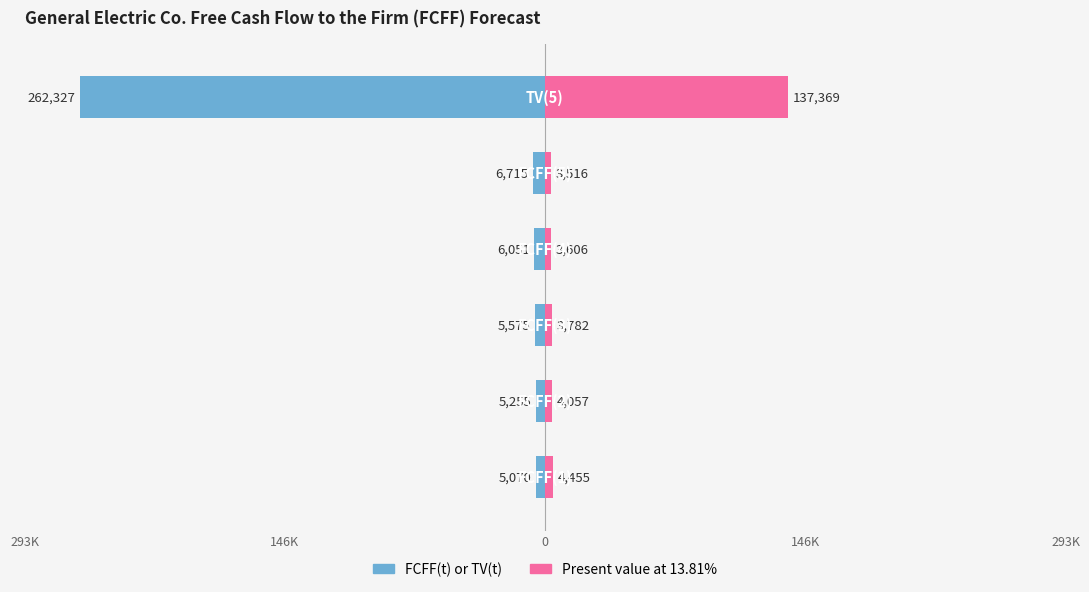

What is the value of the Present value at 13.81% bar at the 3rd from the left?

3782